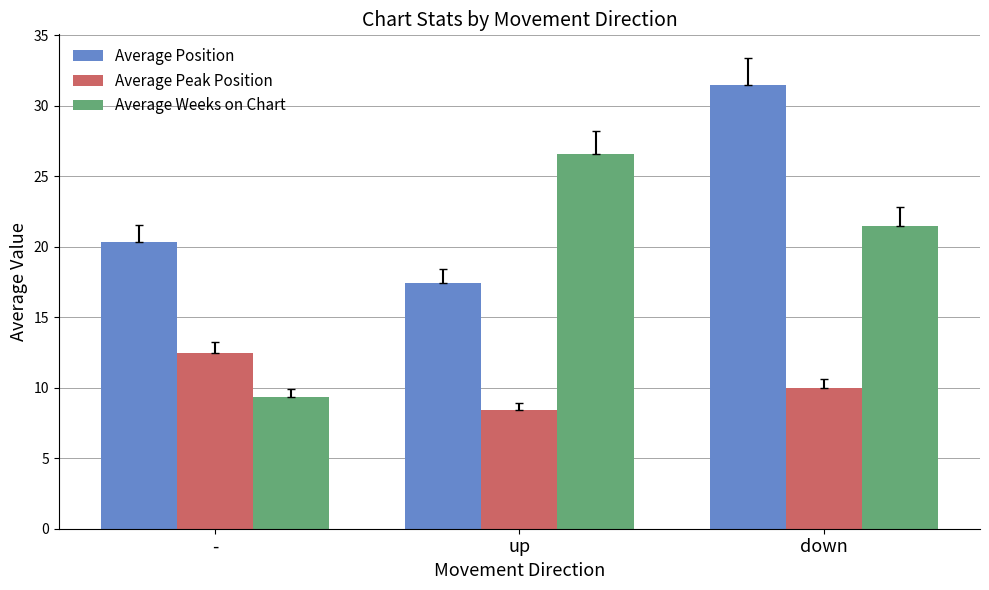

What is the label of the 1st bar from the right?

down